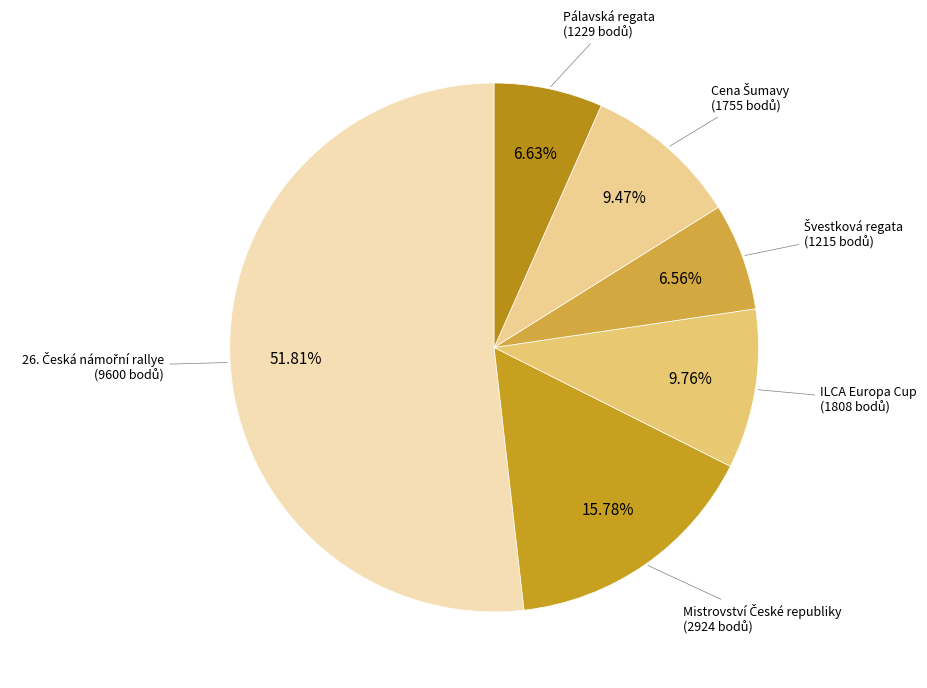

Is there a majority slice in this chart?

Yes